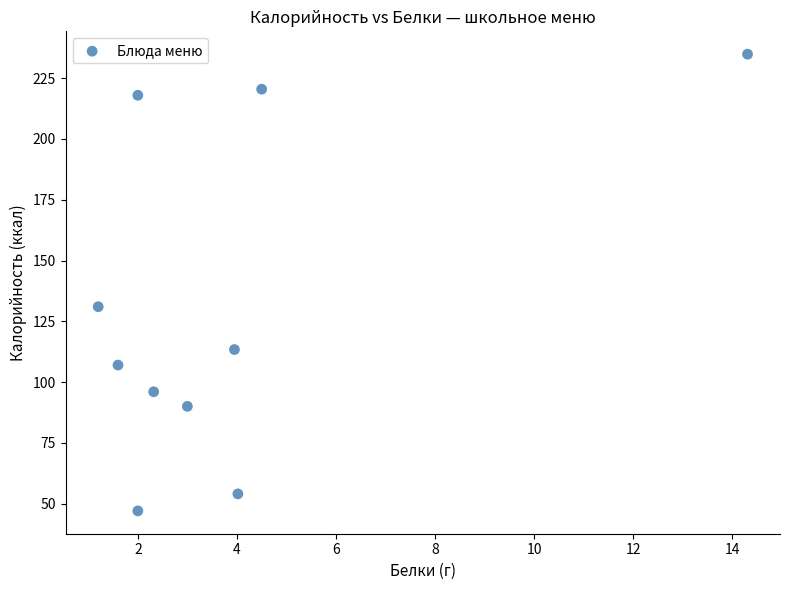

What Y value in the scatter plot is closest to 140?

131.0